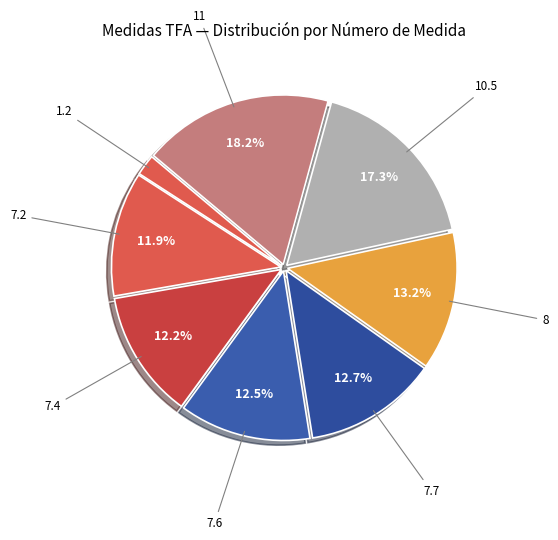

What percentage is the 7.4 slice, to the nearest percent?

12%